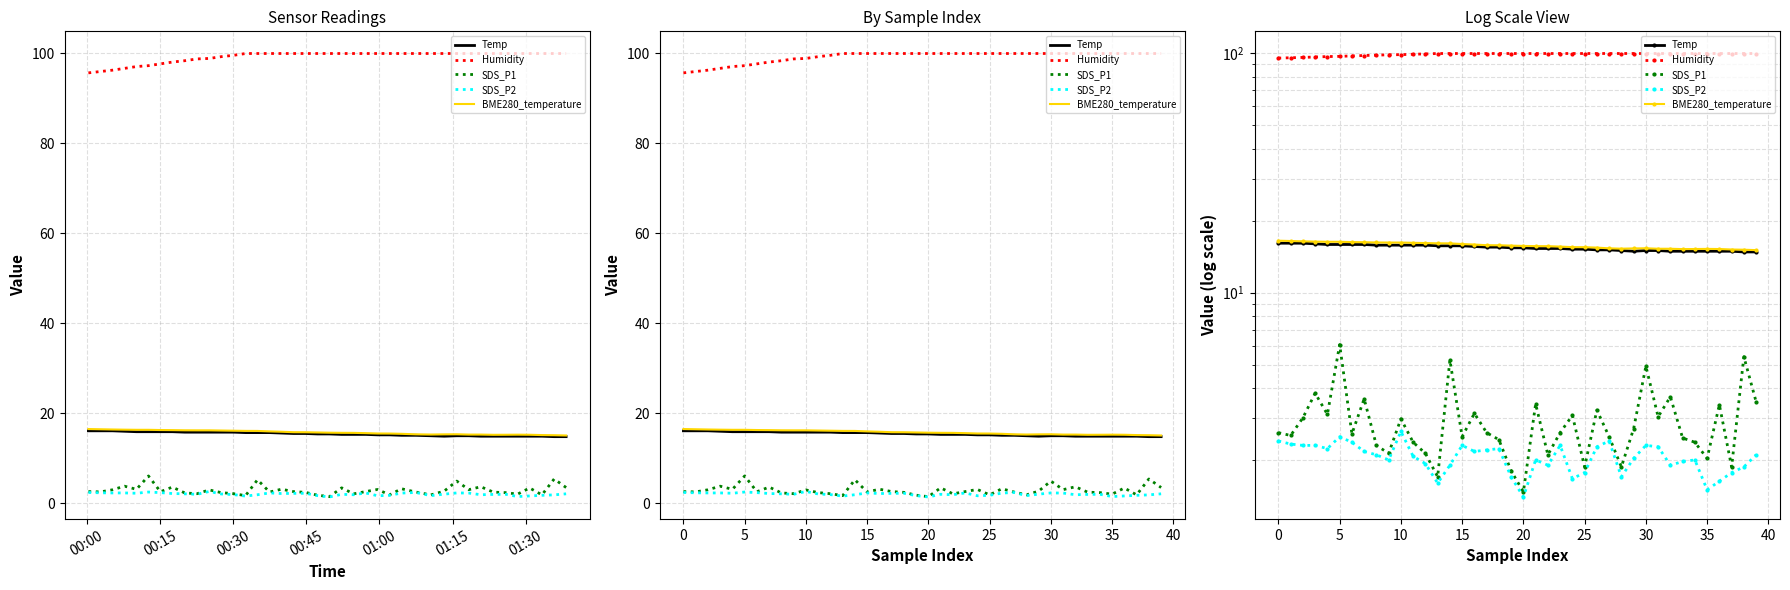

What is the value of the SDS_P1 point at the 28th from the left?

2.5